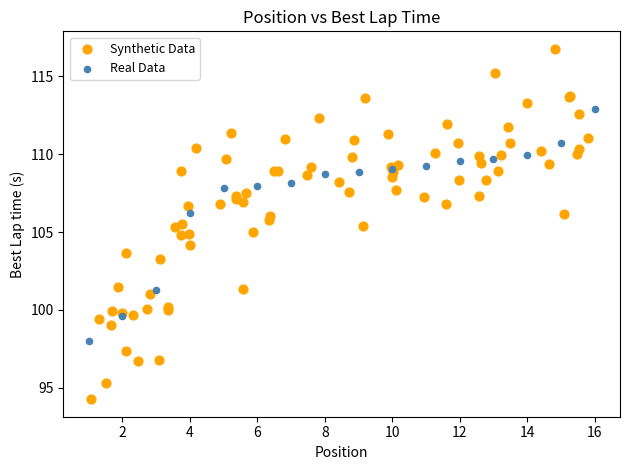

Which series reaches the minimum Y coordinate?

Synthetic Data